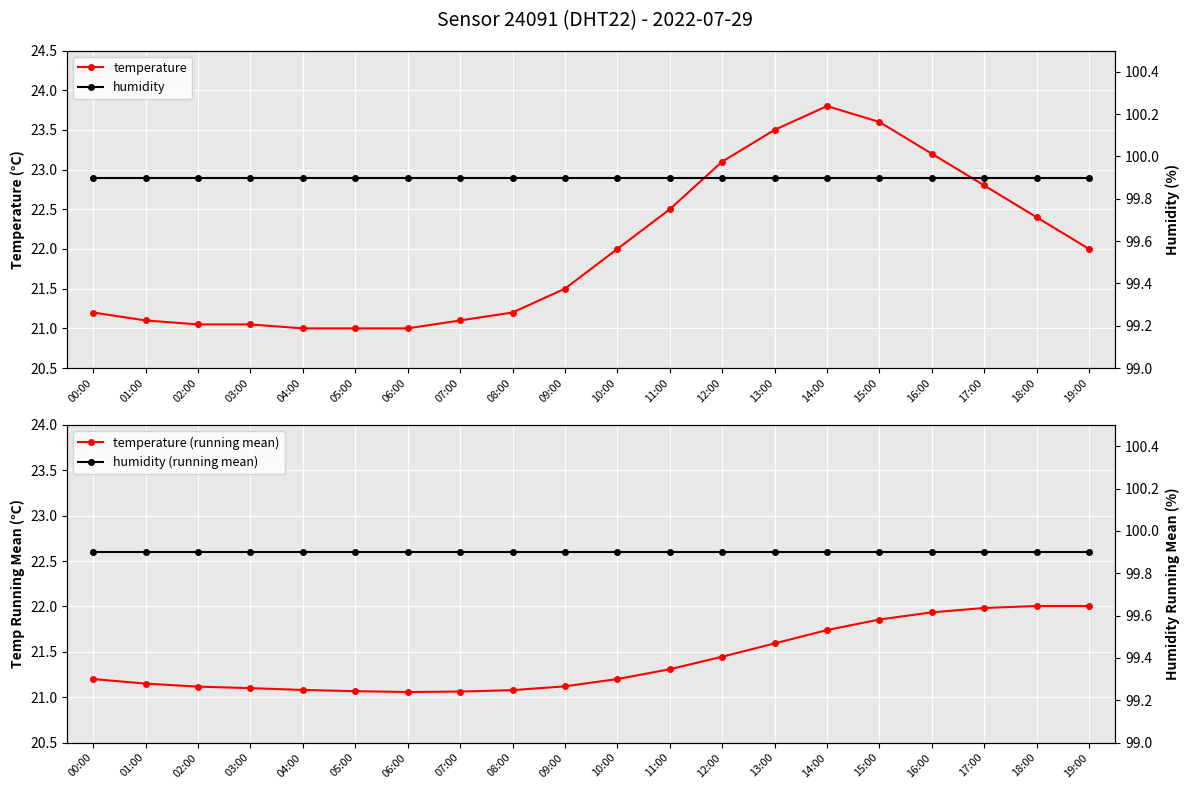

Which series changed the most between 06:00 and 07:00?

temperature